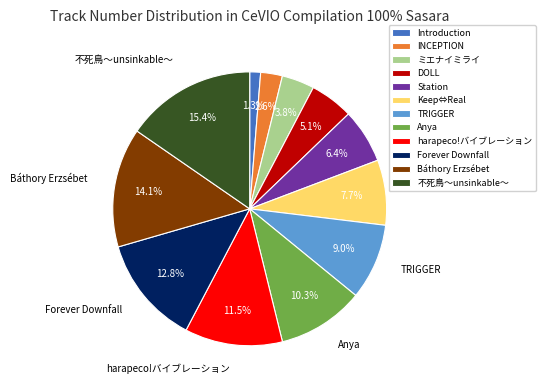

Between 不死鳥～unsinkable～ and Introduction, which is larger?

不死鳥～unsinkable～